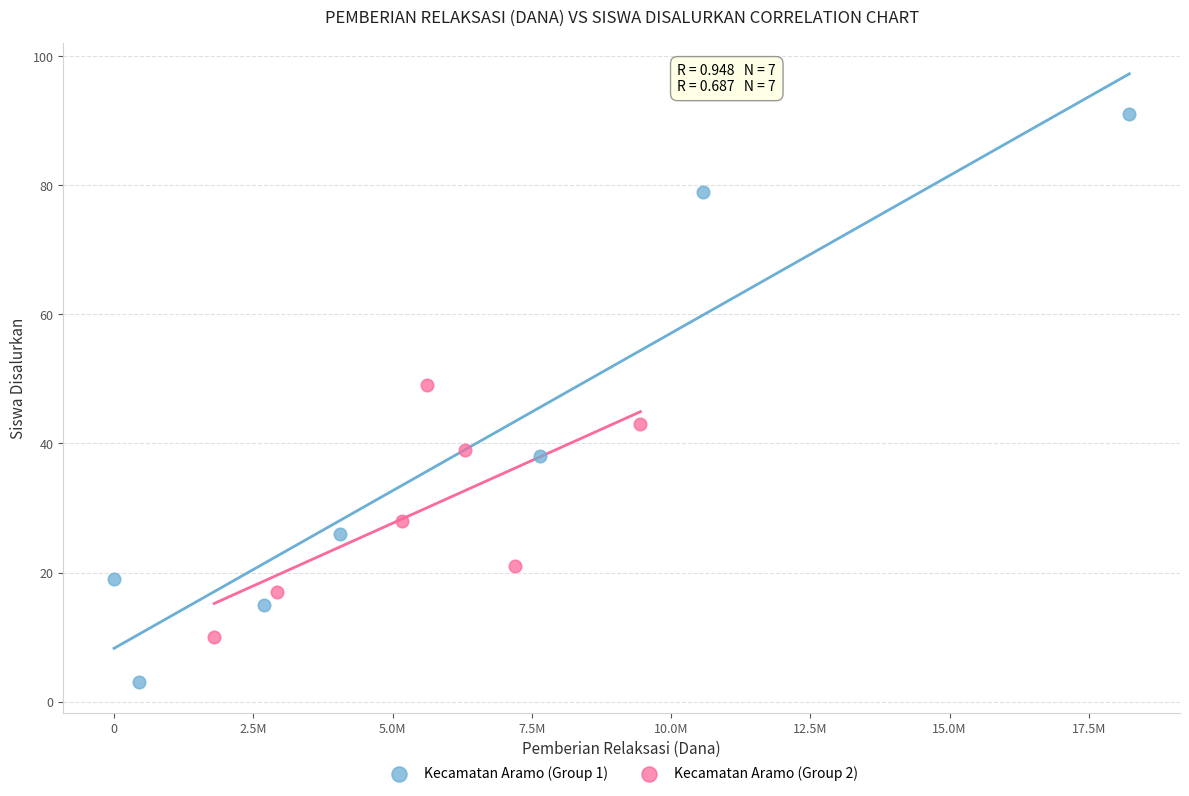

Which series has the largest Y range (max minus min)?

Kecamatan Aramo (Group 1)